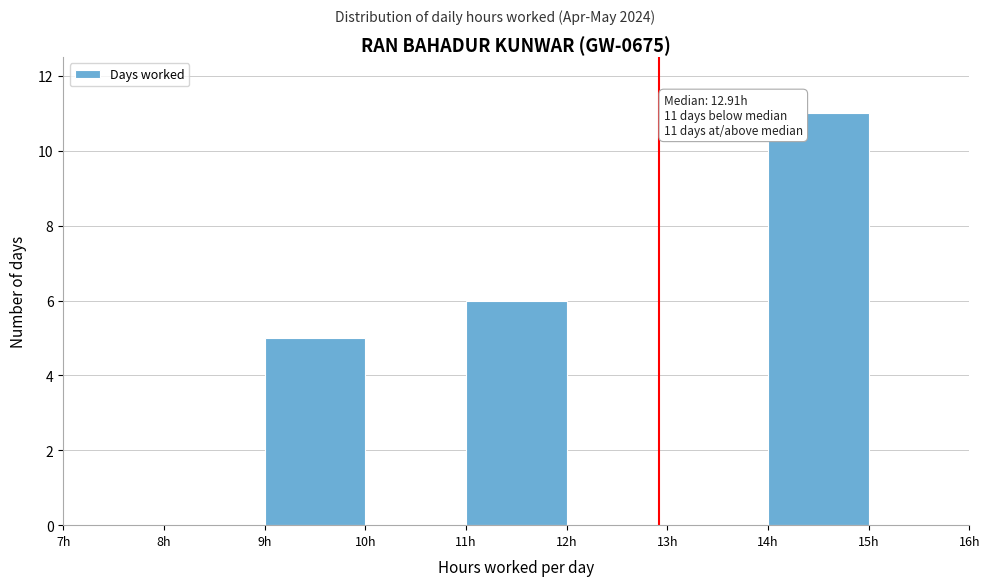

Which range on the x-axis has the tallest bar?

14 to 15